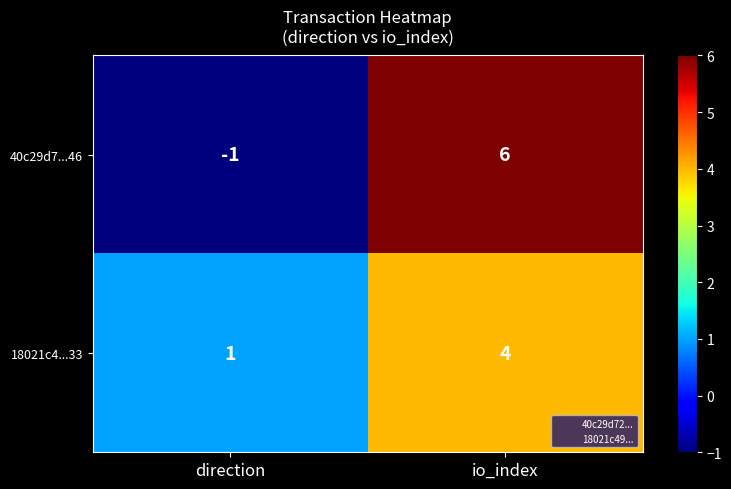

Reading right to left, transcribe all the data shown in this chart.

40c29d7...46: 6	-1
18021c4...33: 4	1